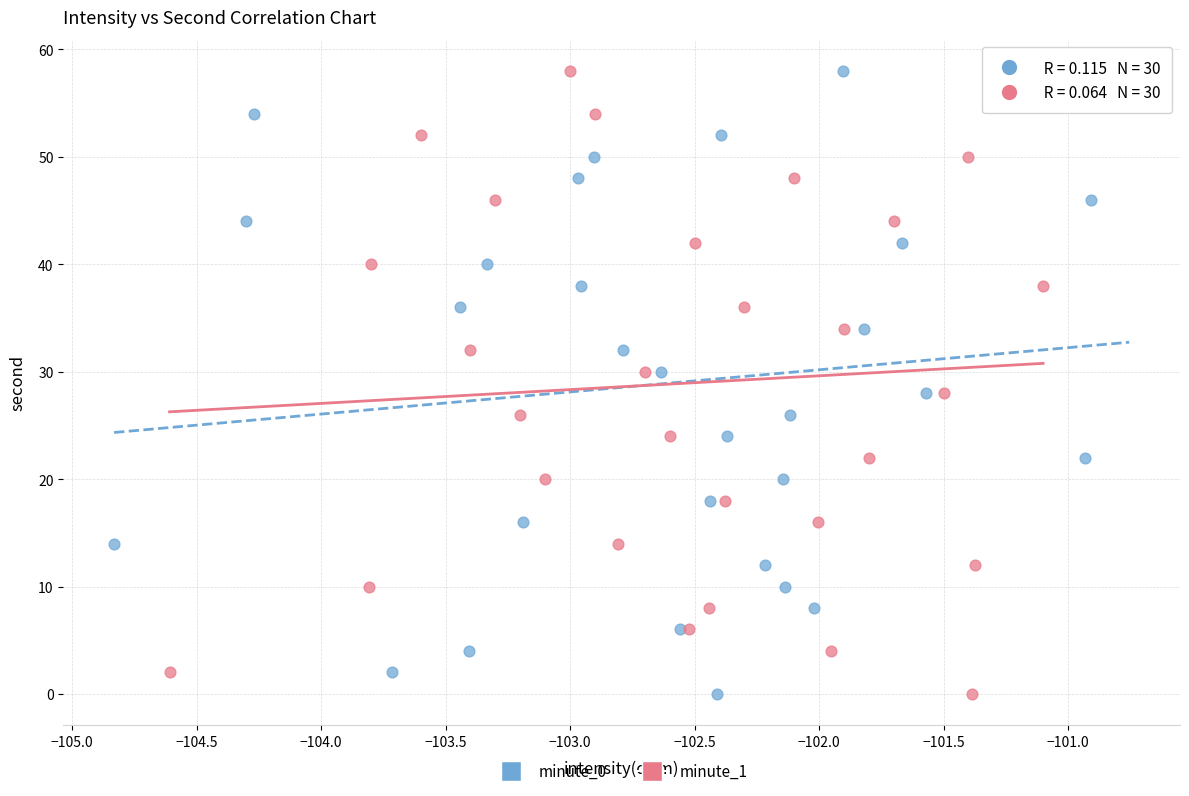

What are all the series names shown in the legend?

minute_0, minute_1